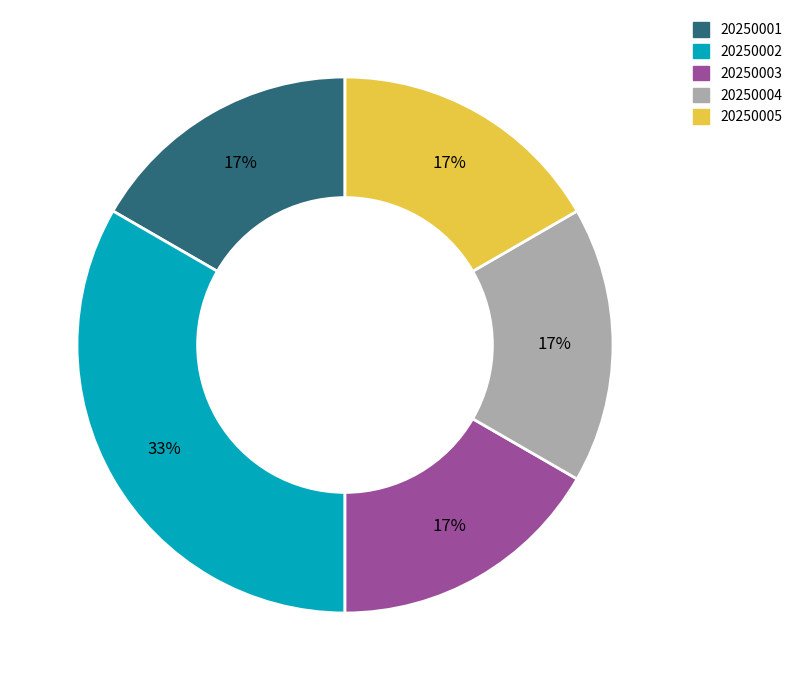

Is there a majority slice in this chart?

No